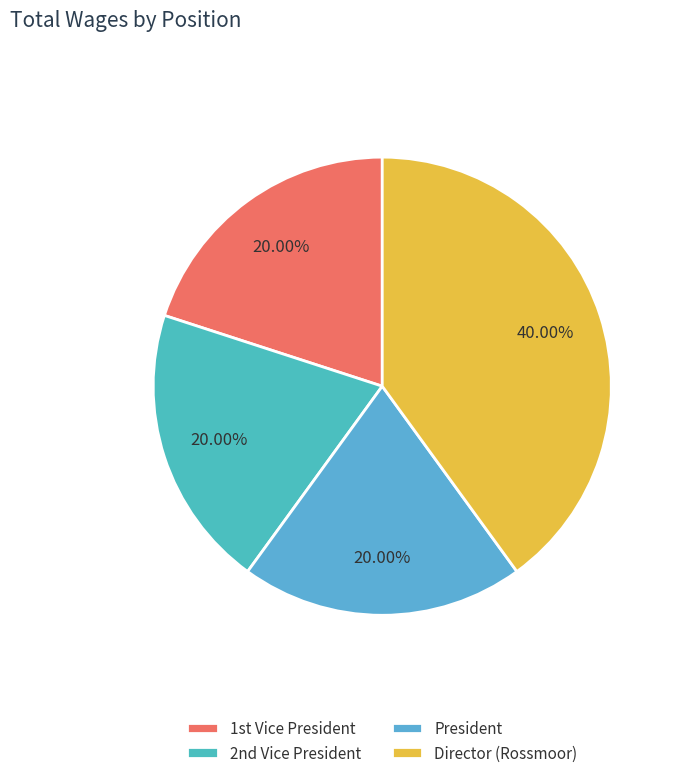

Count the number of slices in the pie.

4